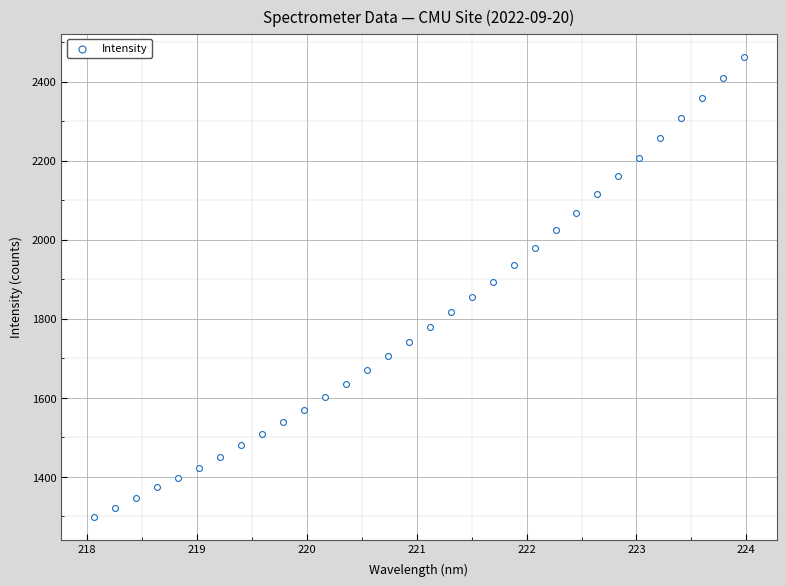

What is the range of Y values (max minus min)?

1163.8